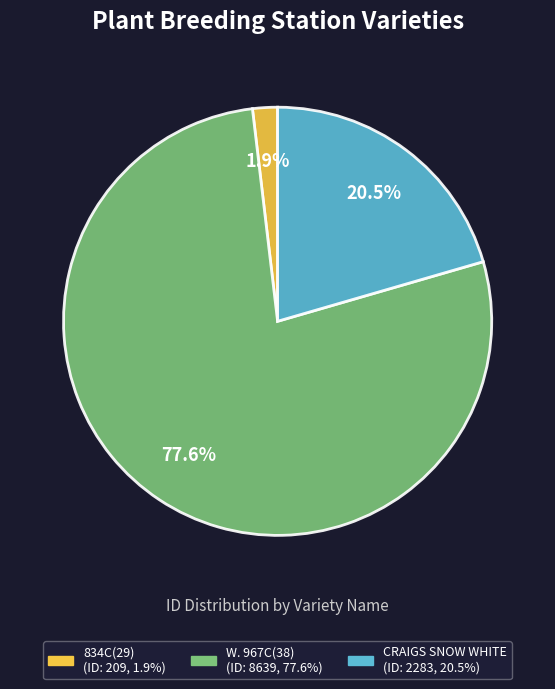

Count the number of slices in the pie.

3